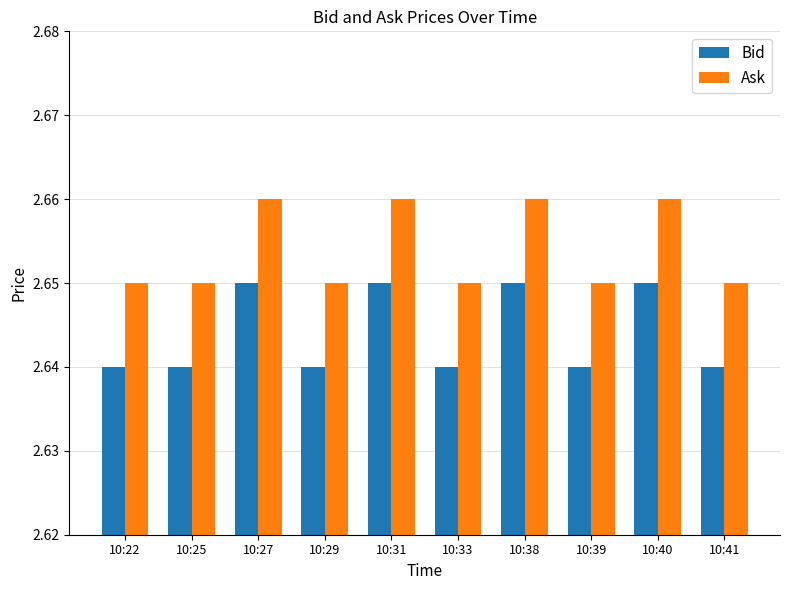

Count the Bid values in the range 2 to 3.

10